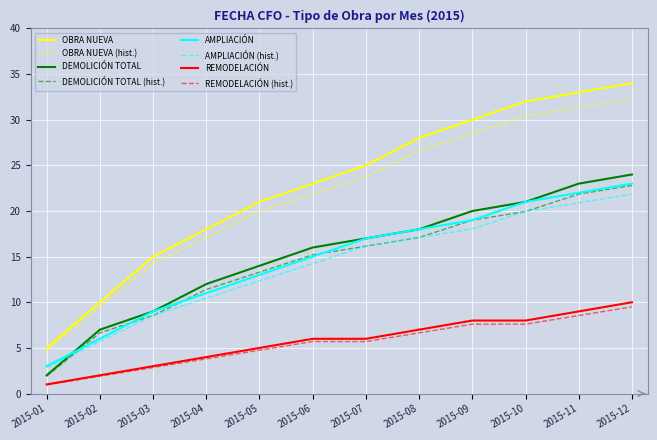

Is this an area chart (filled region under the line)?

No